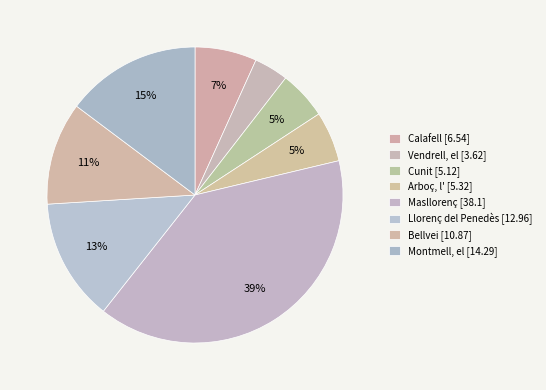

Is there any slice that represents more than half of the pie?

No